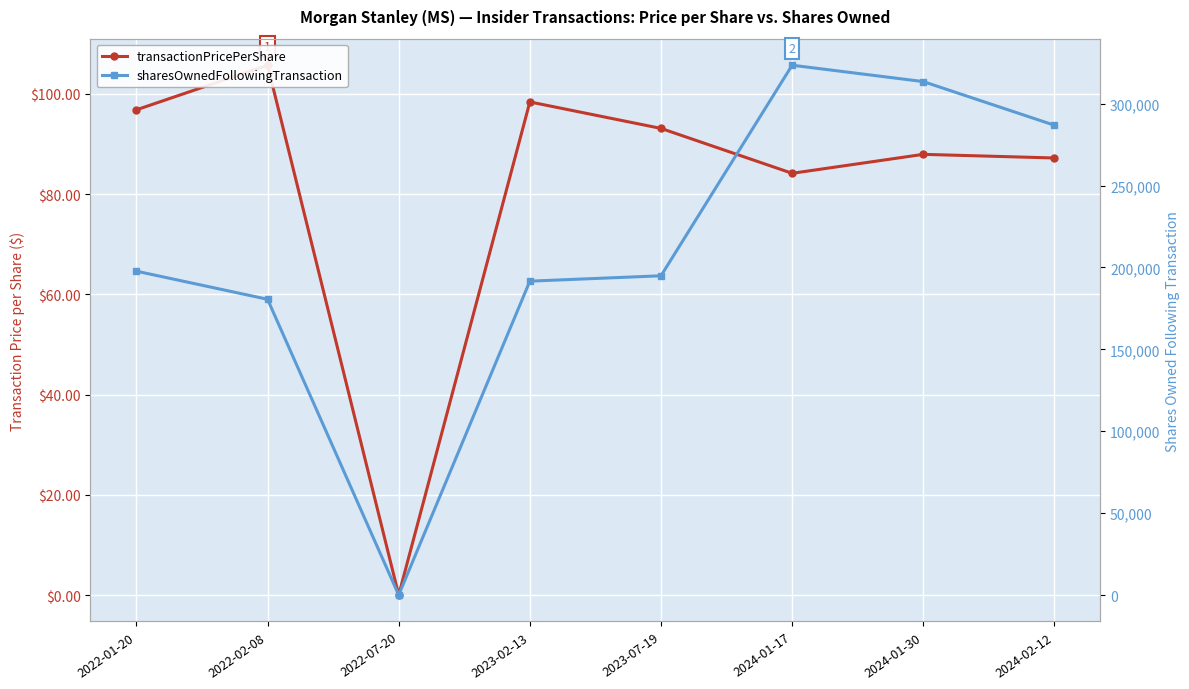

Reading left to right, transcribe all the data shown in this chart.

transactionPricePerShare: 2022-01-20=96.8	2022-02-08=105.7	2022-07-20=0.0	2023-02-13=98.4	2023-07-19=93.1	2024-01-17=84.1	2024-01-30=87.9	2024-02-12=87.2
sharesOwnedFollowingTransaction: 2022-01-20=197729.0	2022-02-08=180567.0	2022-07-20=0.0	2023-02-13=191631.0	2023-07-19=194920.0	2024-01-17=323490.0	2024-01-30=313490.0	2024-02-12=286835.0